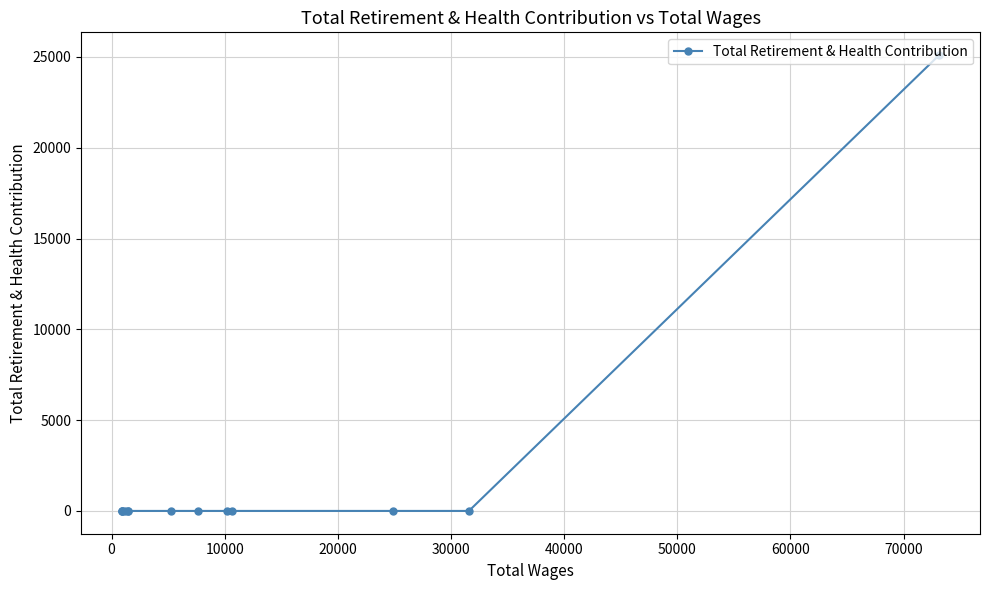

What is the maximum value shown in the chart?

25100